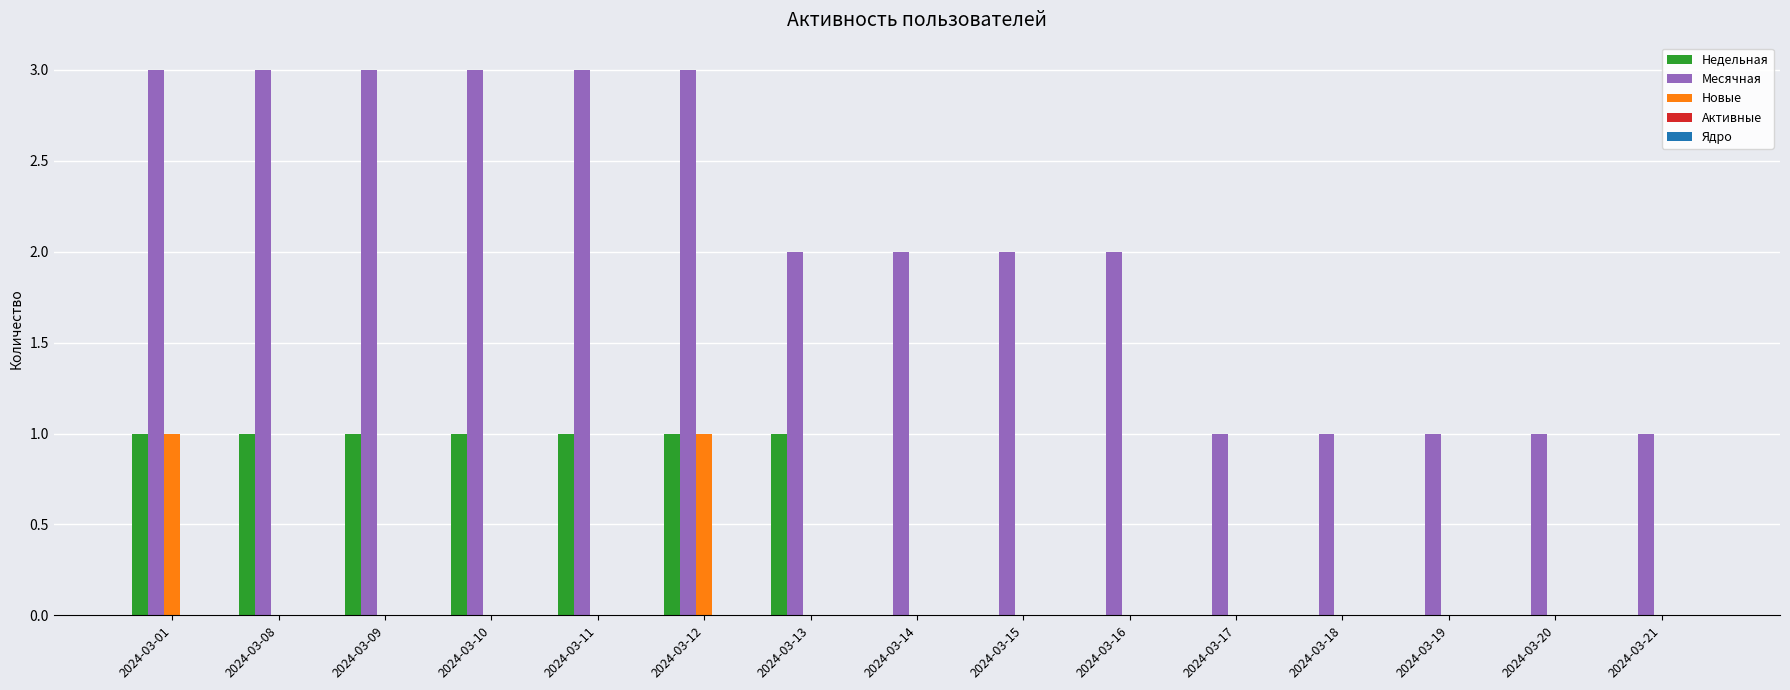

What is the greatest value displayed?

3